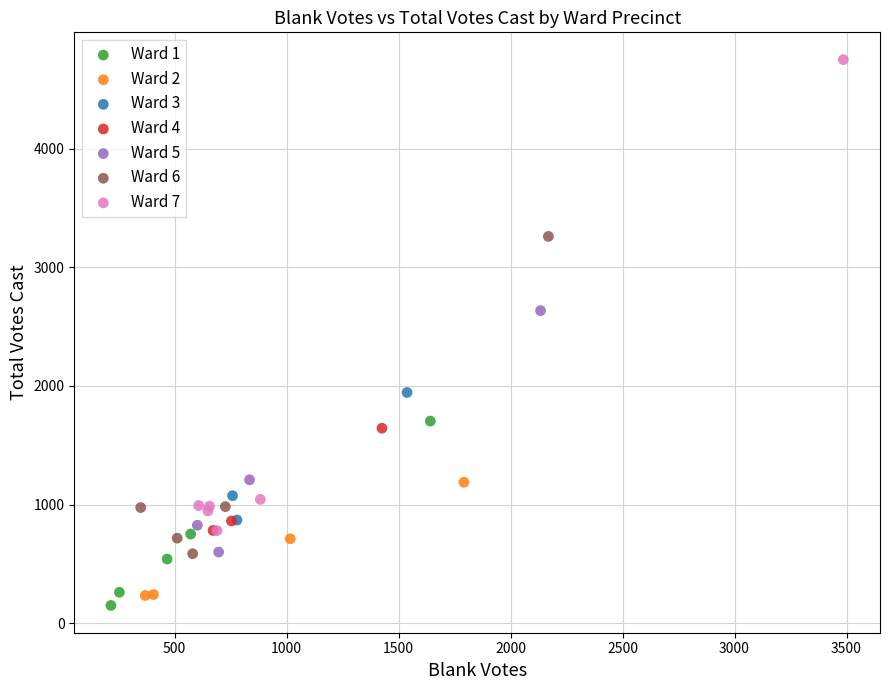

Which series has the widest spread of Y values?

Ward 7